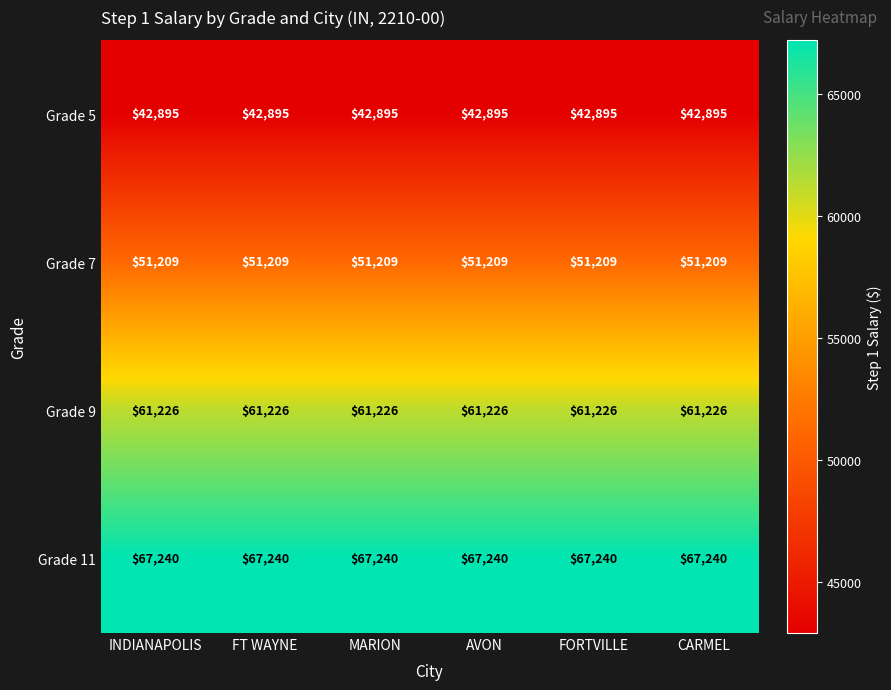

What is the smallest value displayed?

42895